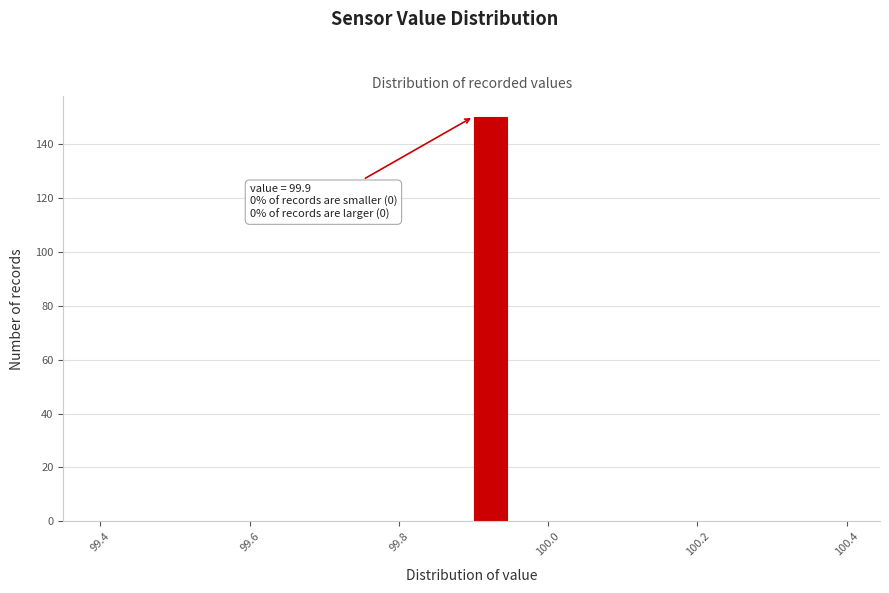

Read against the x-axis, roughly where is the centre of the tallest bar?

99.92